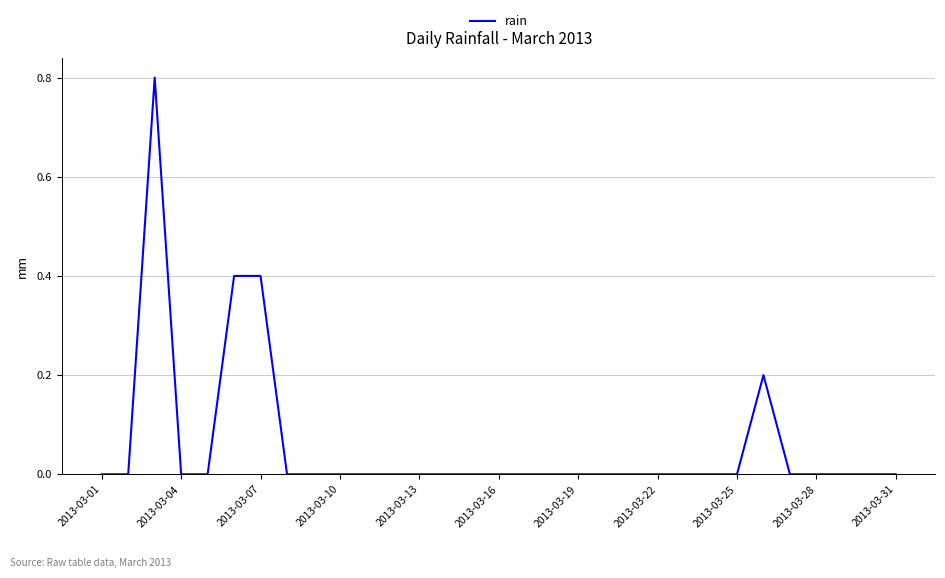

What is the difference between the maximum and minimum values?

0.8